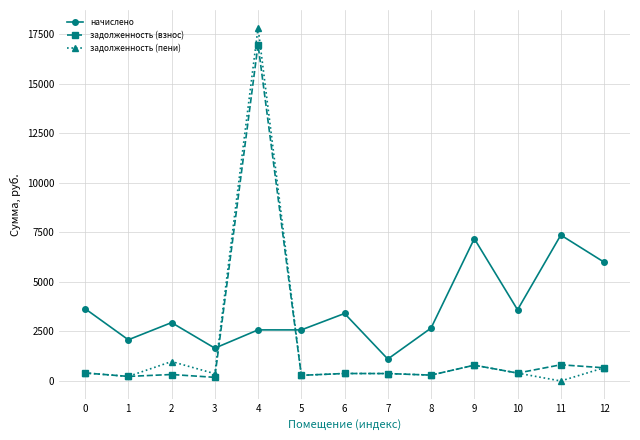

Which series has the largest total across all categories?

начислено